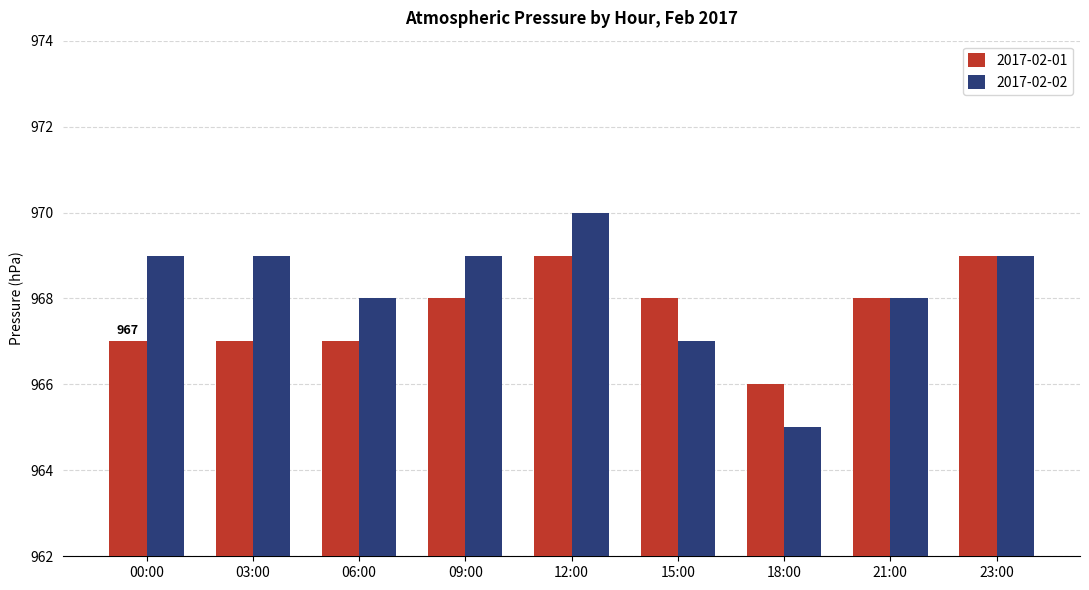

Is the value of 2017-02-01 at 09:00 greater than the value of 2017-02-02 at 03:00?

No